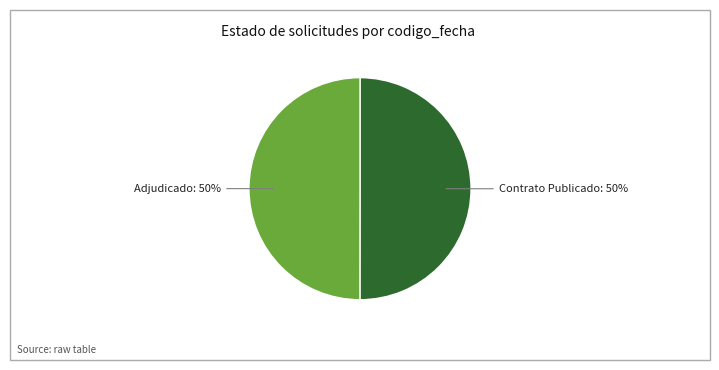

To the nearest percent, what is the average slice percentage?

50%